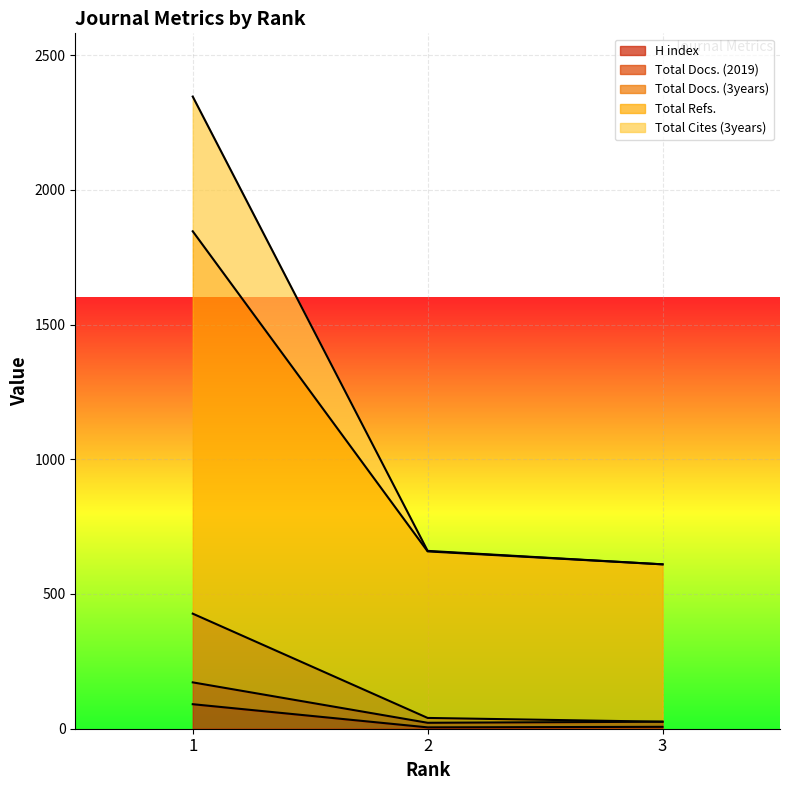

Which series has the largest total across all categories?

Total Cites (3years)